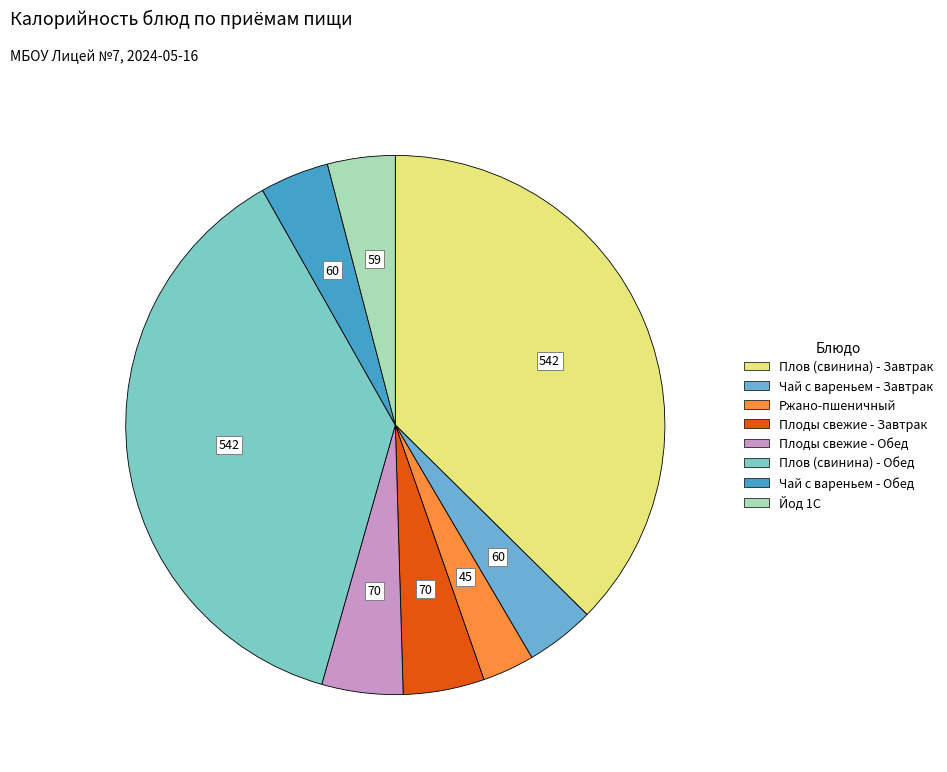

What is the change in value from Плов (свинина) - Завтрак to Плоды свежие - Завтрак?

-471.7